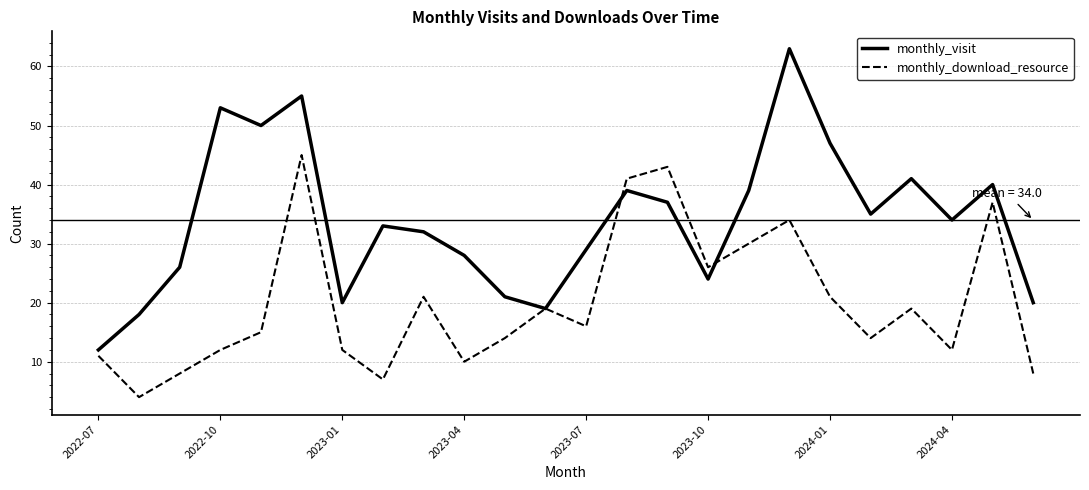

Rank the series by their maximum value, from highest to lowest.

monthly_visit, monthly_download_resource